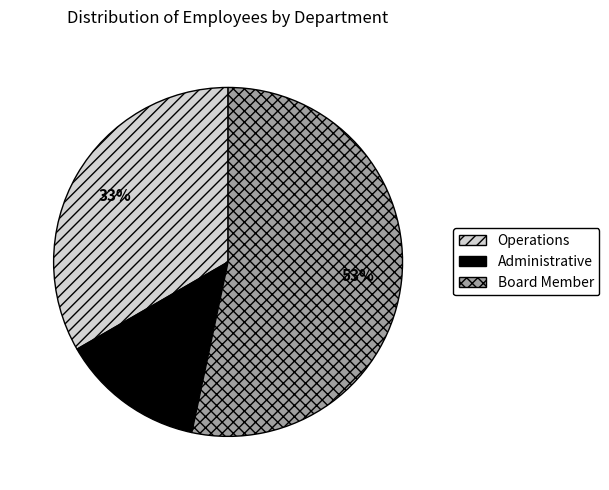

Do Board Member and Operations together represent more than half of the pie?

Yes